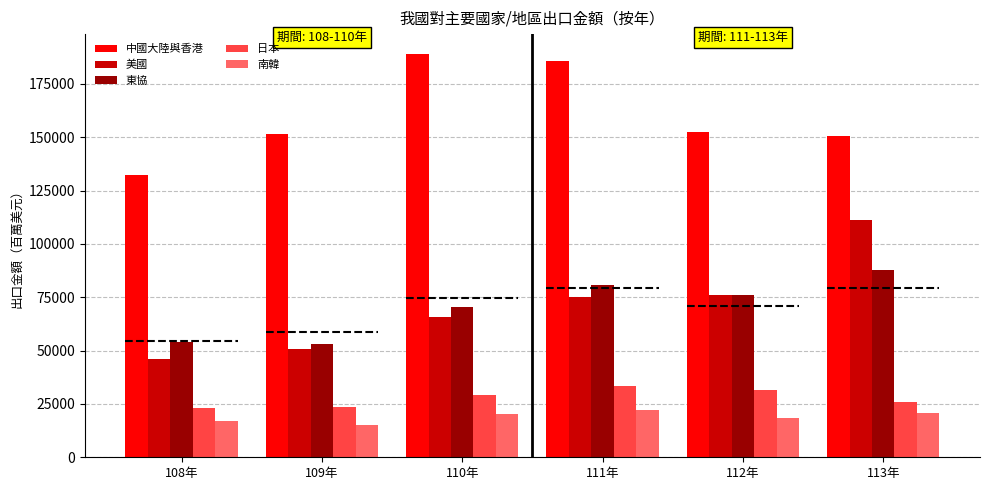

Are the bars horizontal?

No